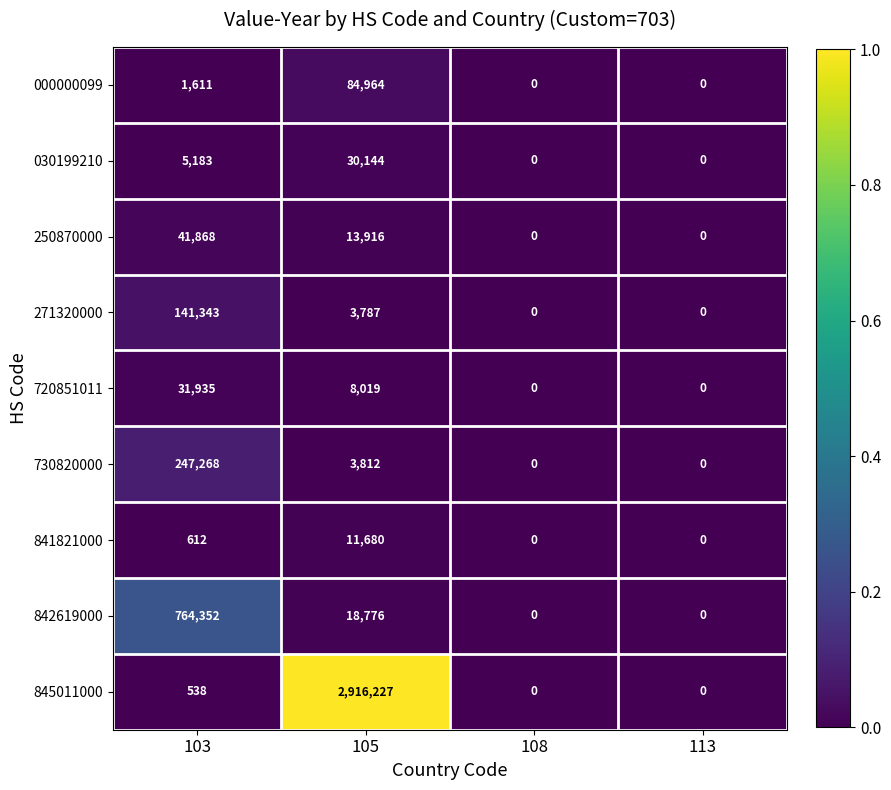

At 103, list the series in order from largest to smallest.

842619000, 730820000, 271320000, 250870000, 720851011, 030199210, 000000099, 841821000, 845011000